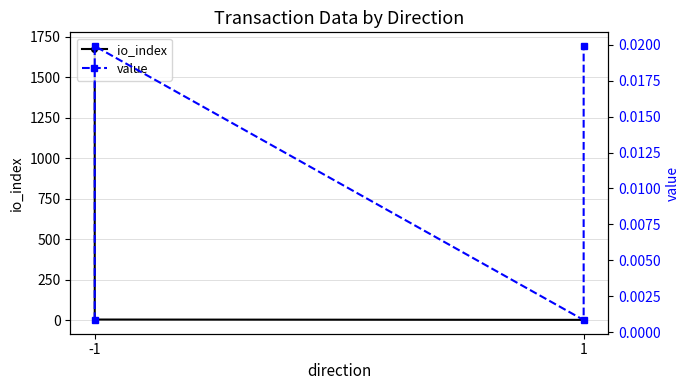

Which category has the highest value in the io_index series?

-1